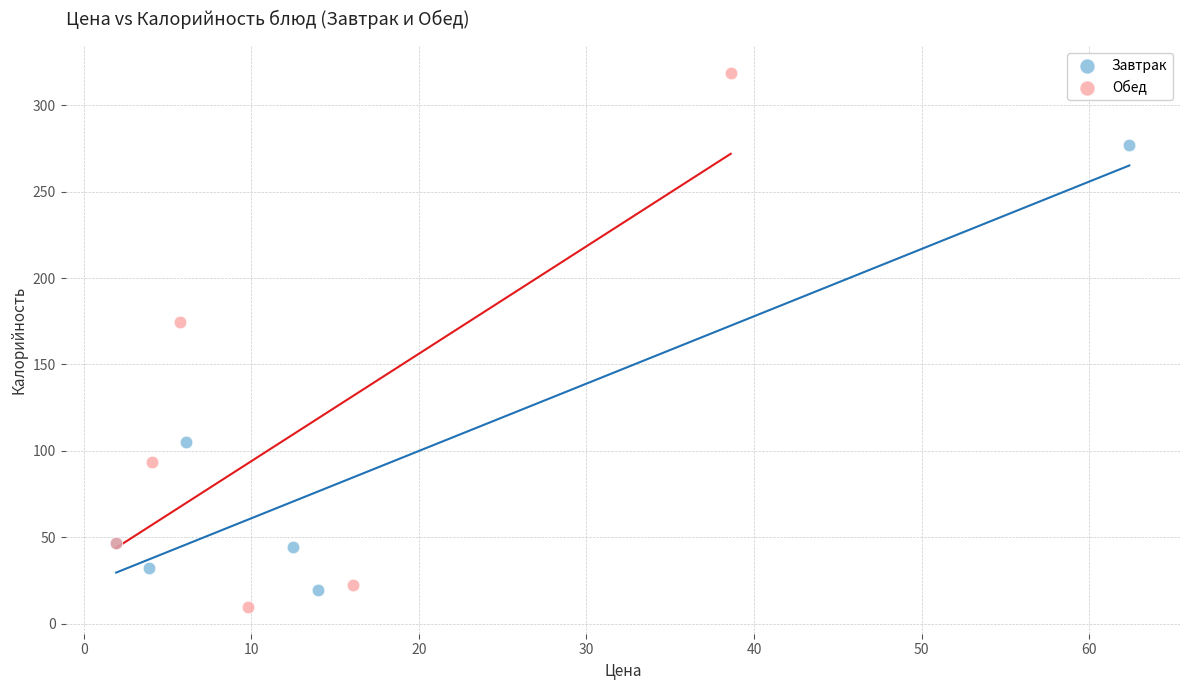

Which series contains the highest Y value?

Обед